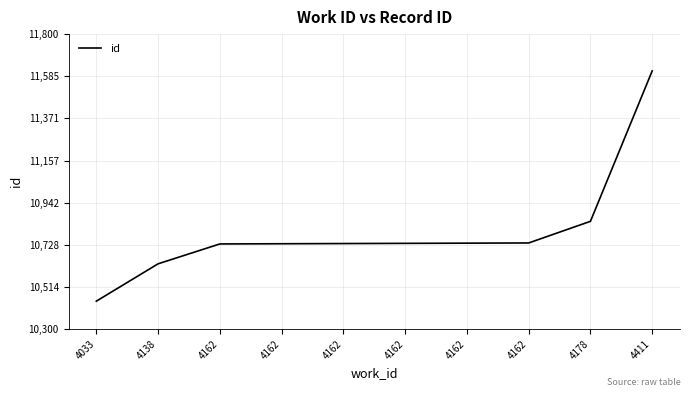

Where does the data first go above 10736?

4162